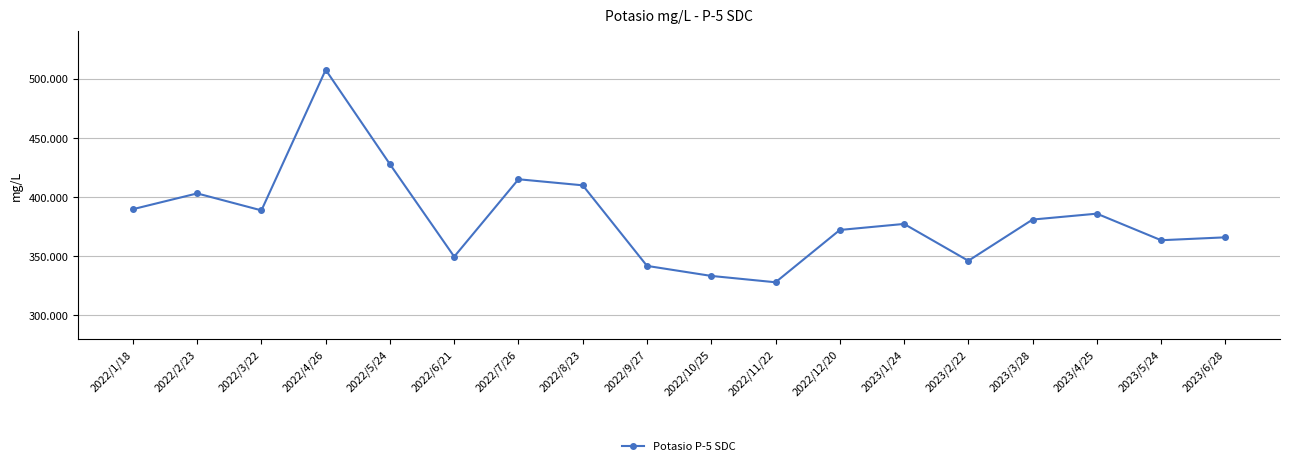

What is the label of the 6th point from the left?

2022/6/21